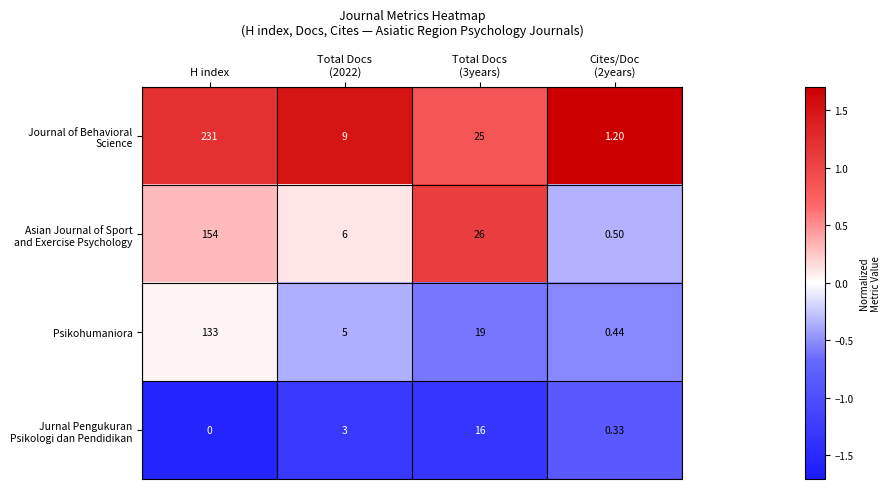

Count the number of categories in the chart.

4